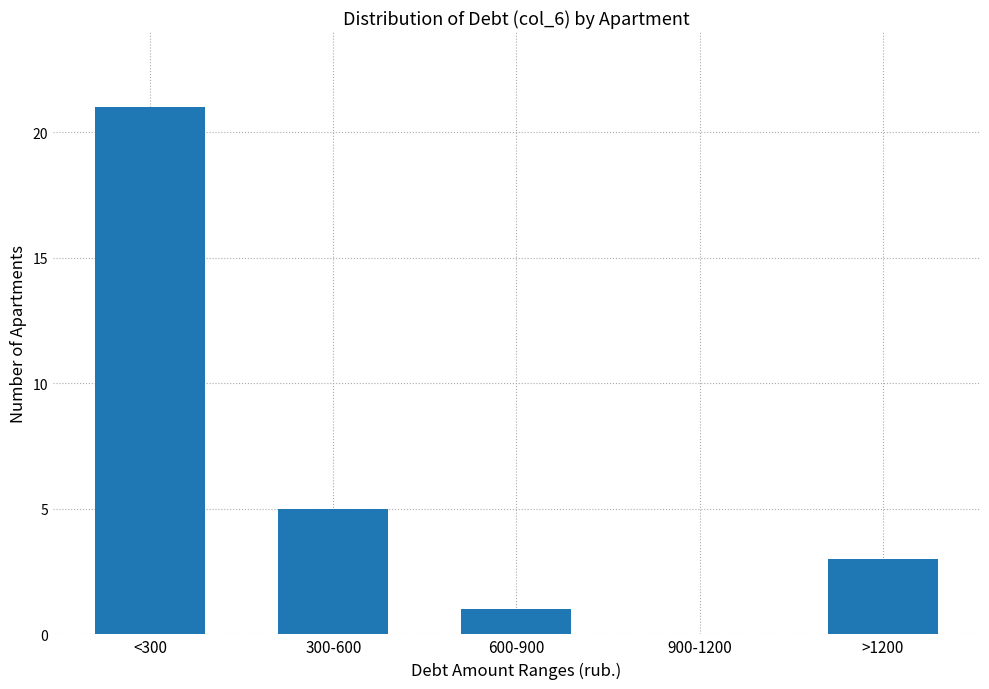

Reading left to right, extract all data points from this chart.

<300=21	300-600=5	600-900=1	900-1200=0	>1200=3